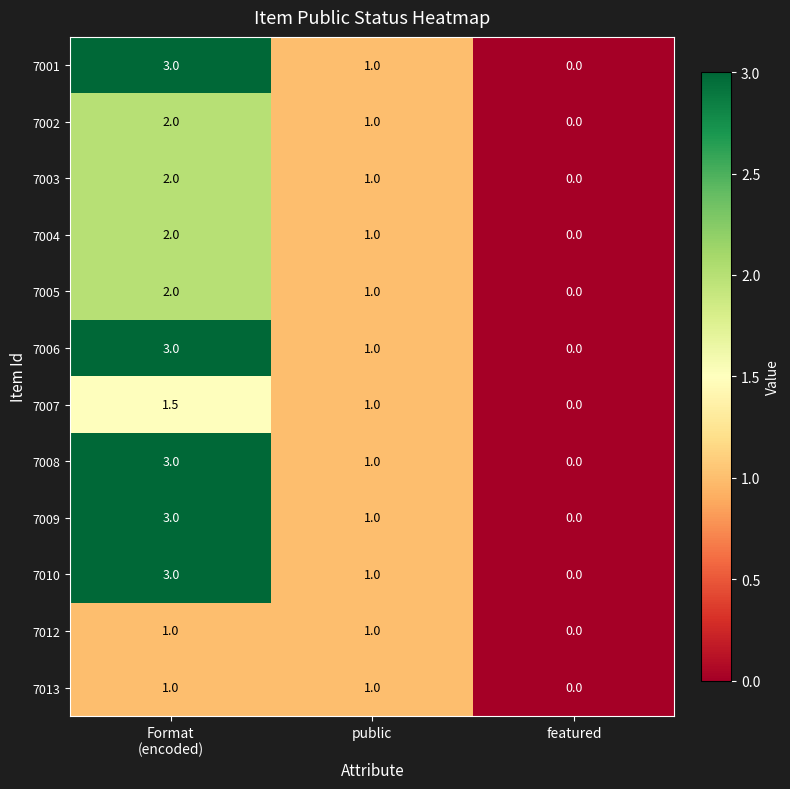

What is the maximum value for 7008?

3.0